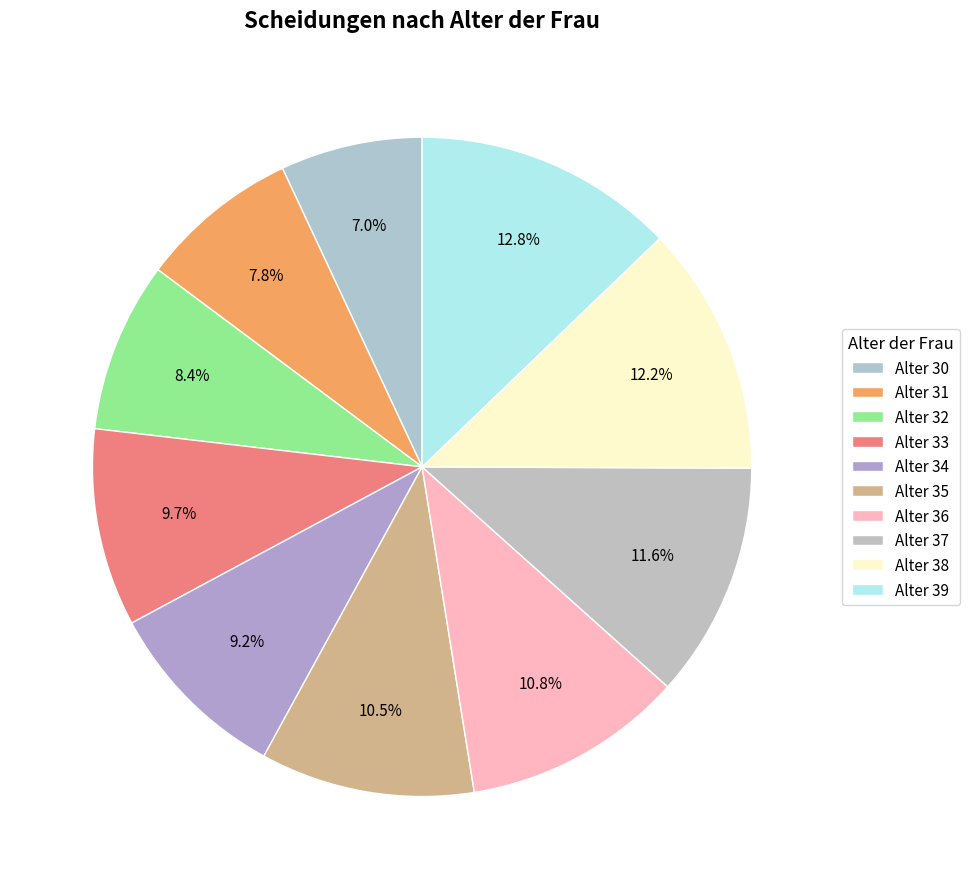

How many slices are in this pie chart?

10